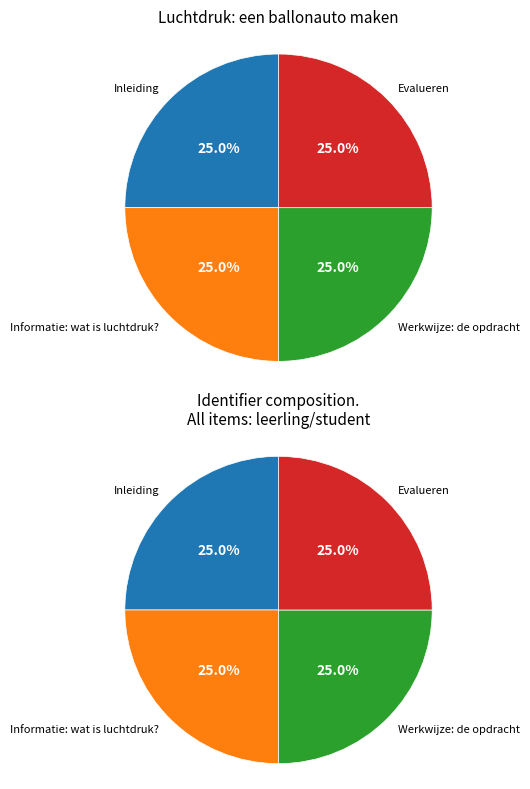

Approximately how many times larger is the value at Evalueren compared to Inleiding?

1.0